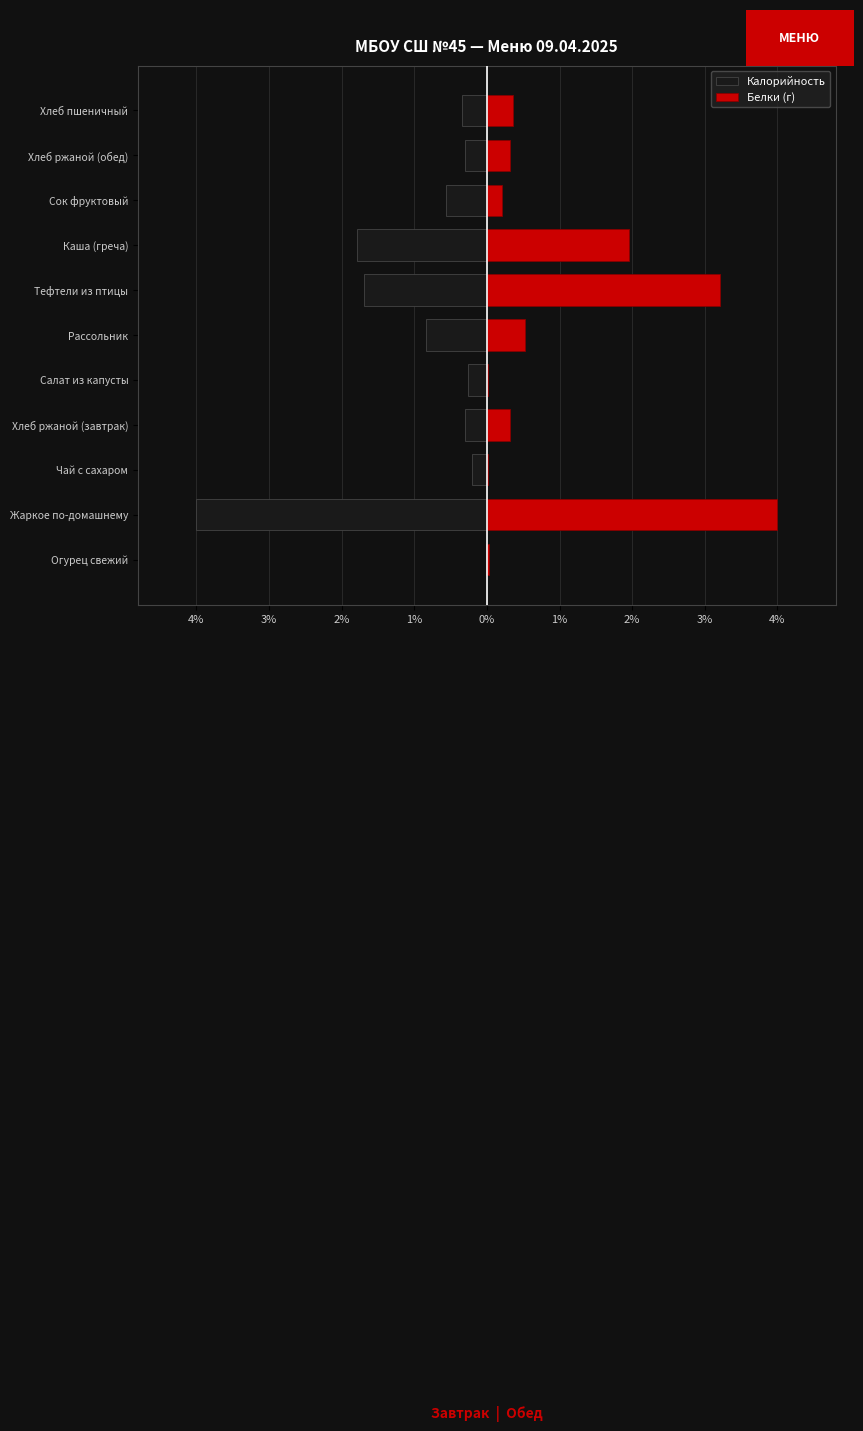

What is the maximum value shown in the chart?

4.0